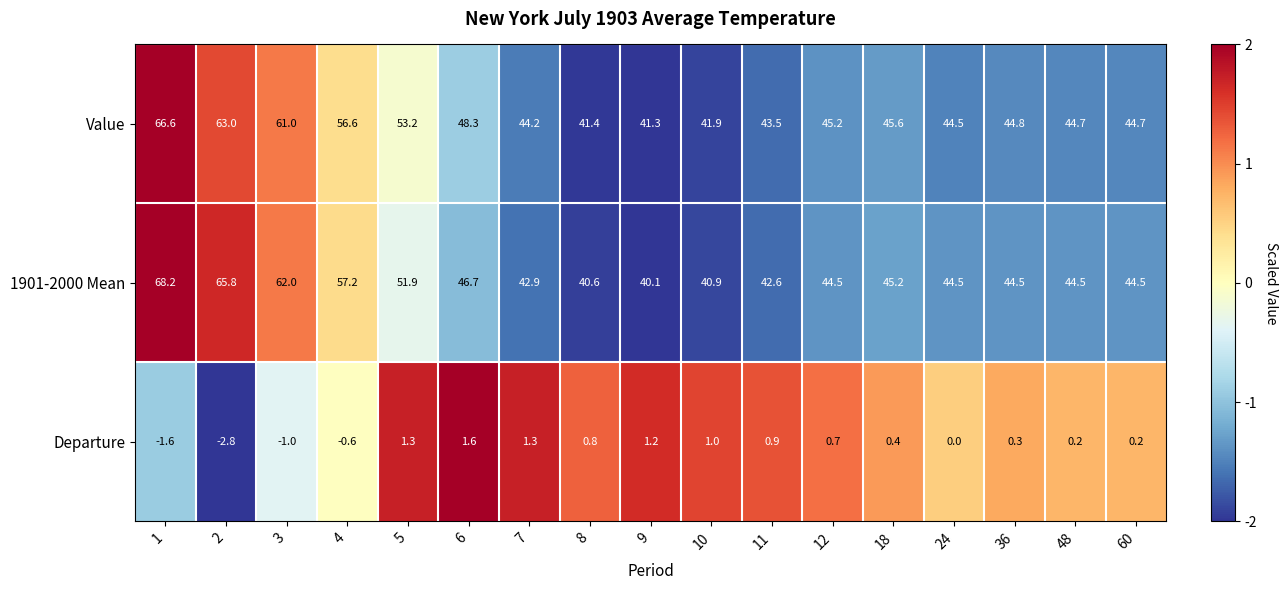

Which label corresponds to the largest value in the chart?

1